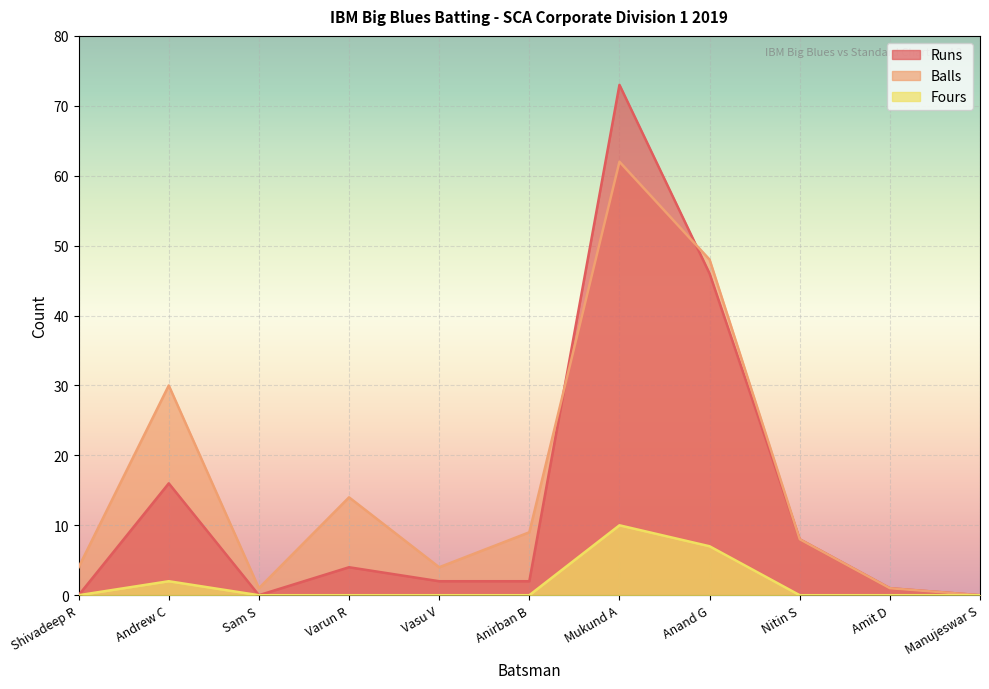

Which category has the highest value across all series?

Mukund A